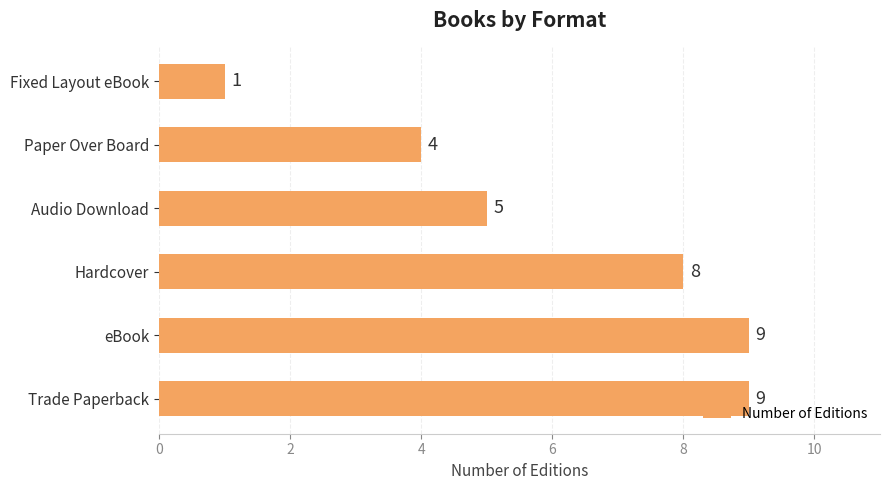

Which has a higher value, Trade Paperback or Hardcover?

Trade Paperback